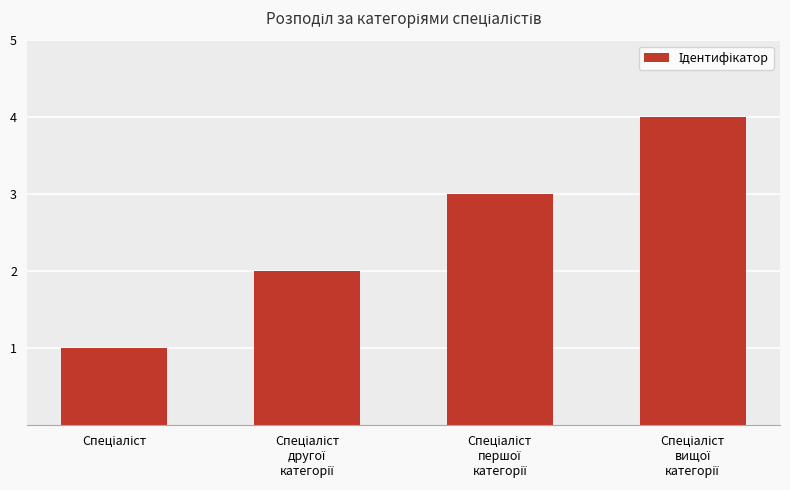

What is the sum of all values?

10